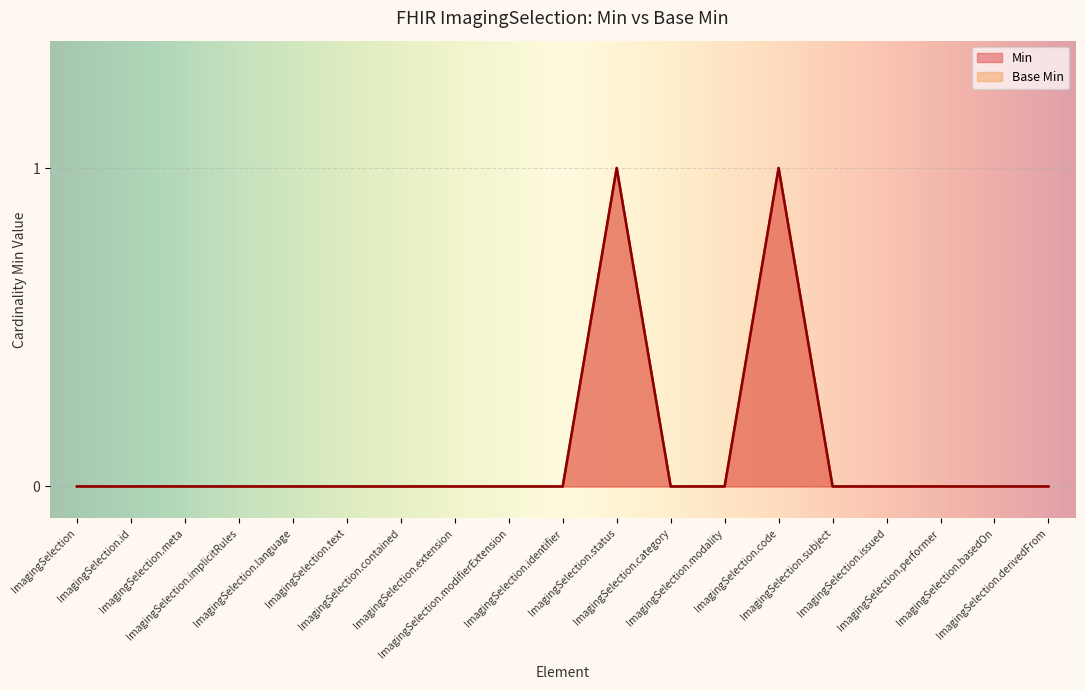

True or false: Min and Base Min intersect in this chart.

False